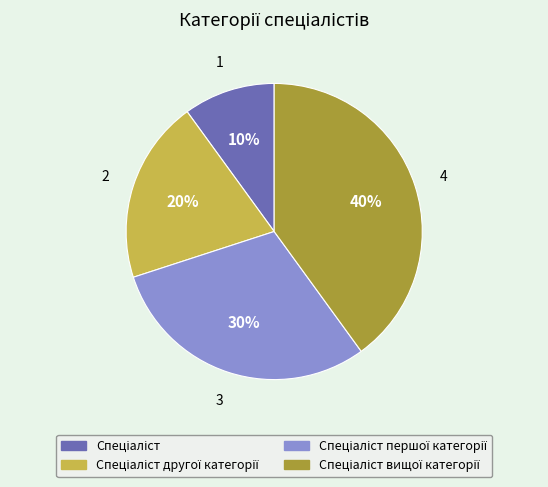

Is there a majority slice in this chart?

No